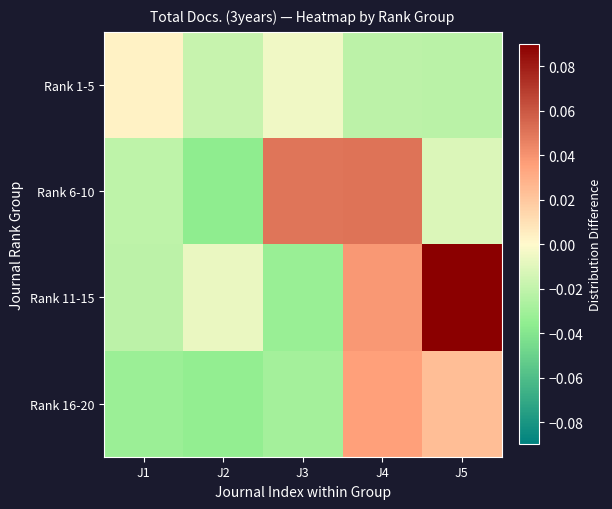

Which series has the widest spread of values?

Rank 11-15